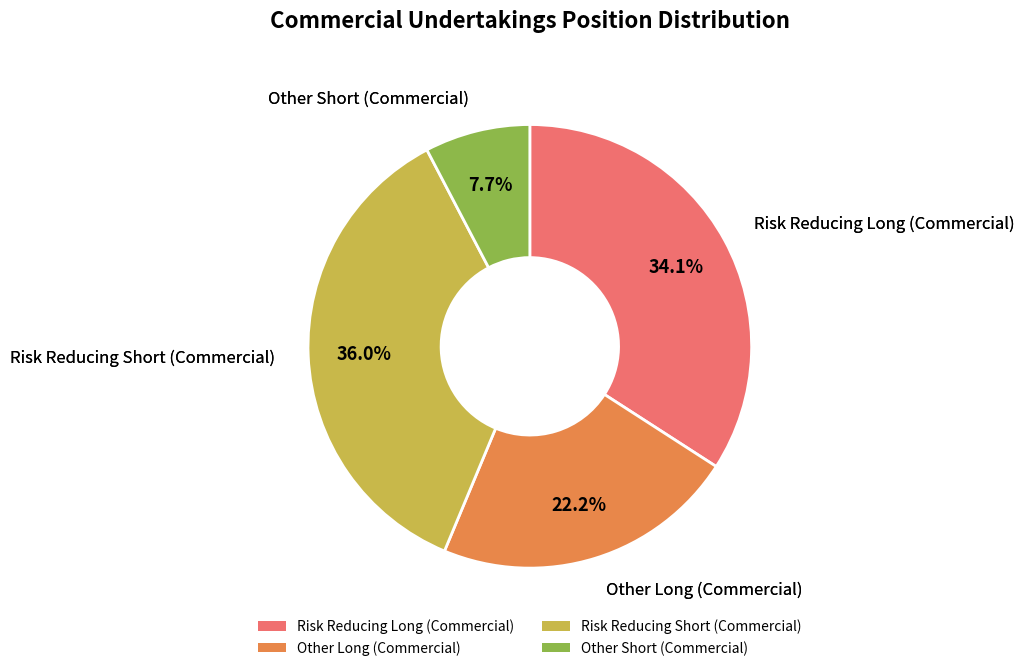

Is there a majority slice in this chart?

No